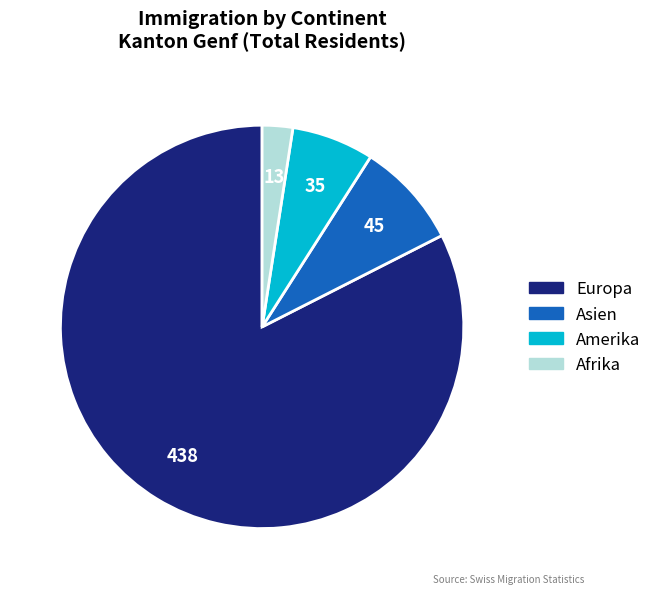

Is there any slice that represents more than half of the pie?

Yes